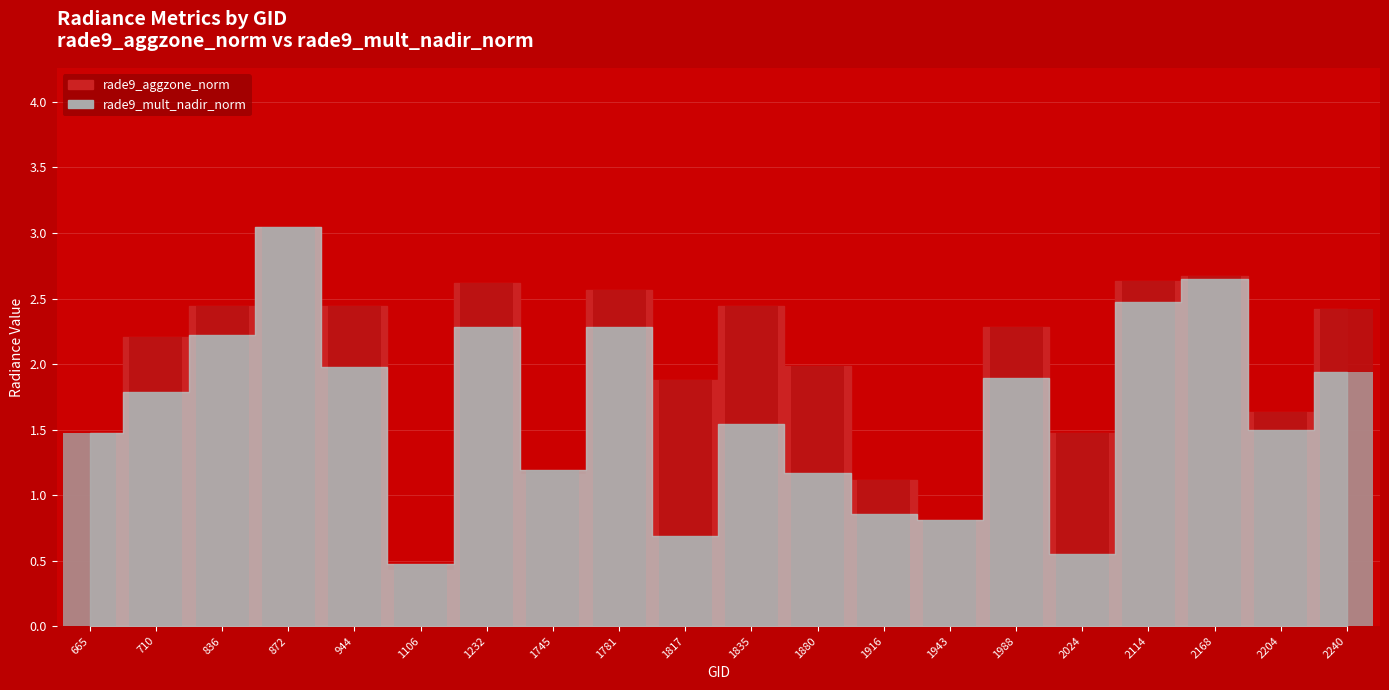

At 1988, list the series in order from smallest to largest.

rade9_mult_nadir_norm, rade9_aggzone_norm